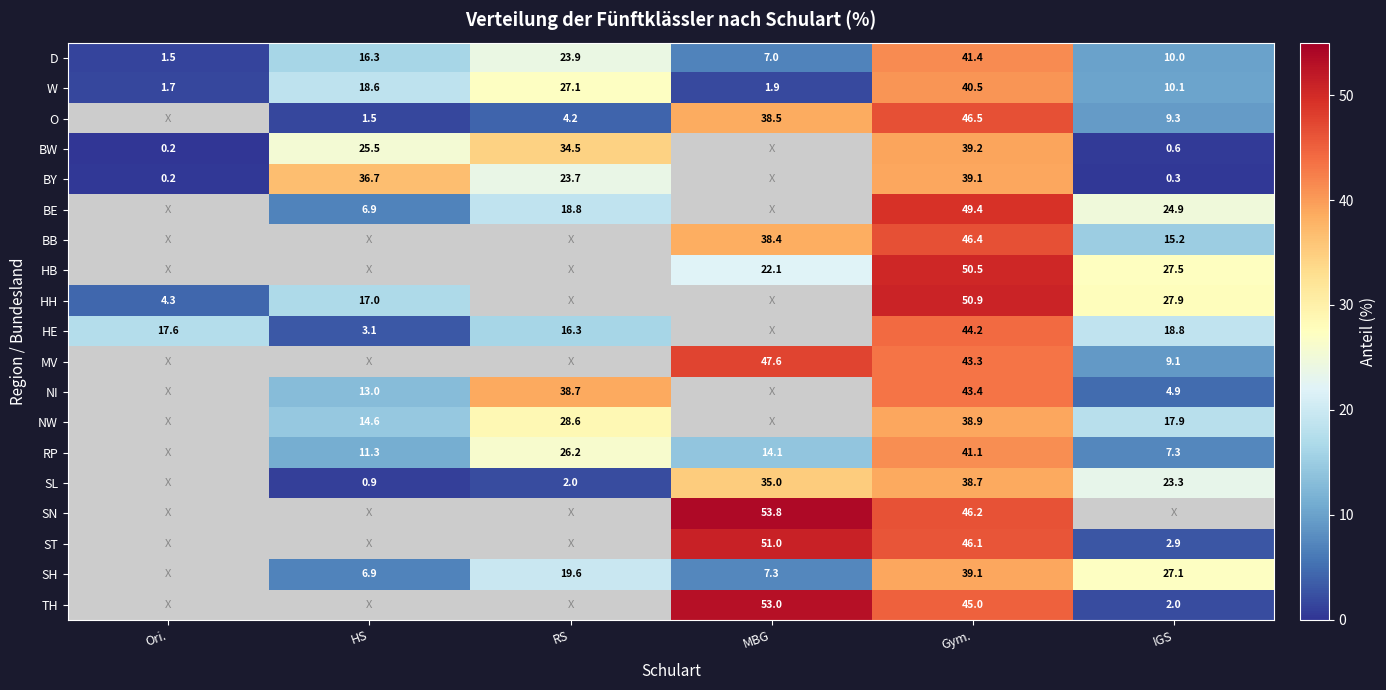

Rank the series at IGS from highest to lowest value.

HH, HB, BE, SN, SH, SL, HE, NW, BB, W, D, O, MV, RP, NI, ST, TH, BW, BY